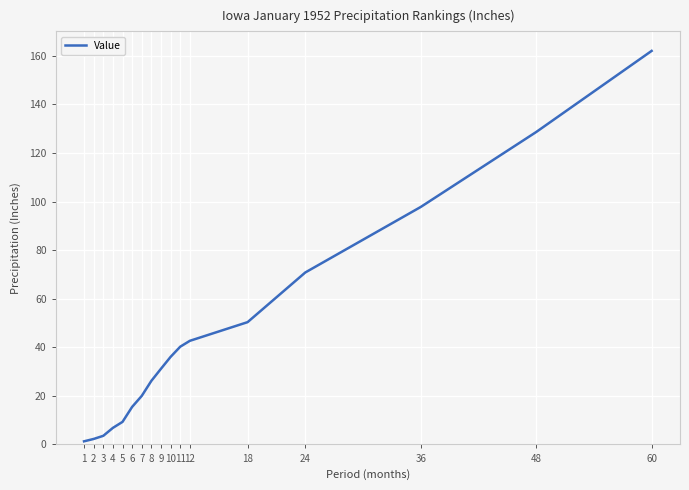

Which has a higher value, 48 or 9?

48